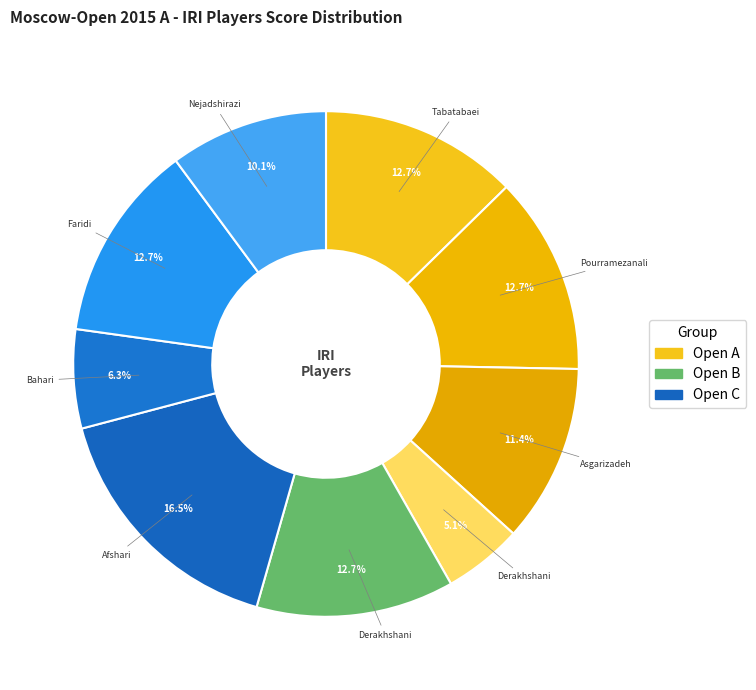

How many segments does this pie chart have?

9